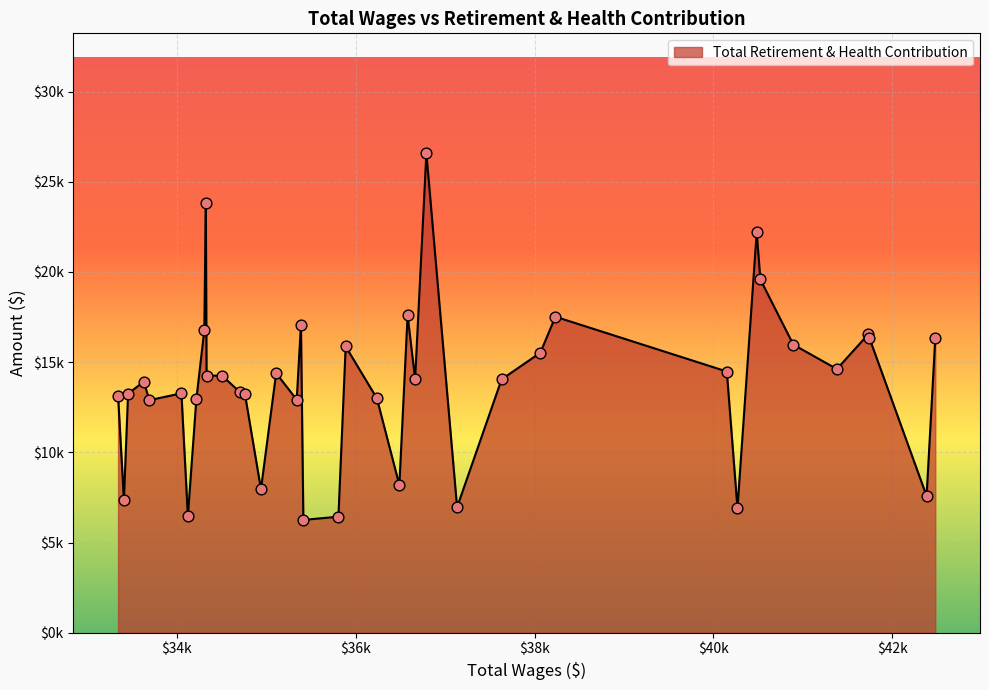

Does the chart have visible grid lines?

Yes